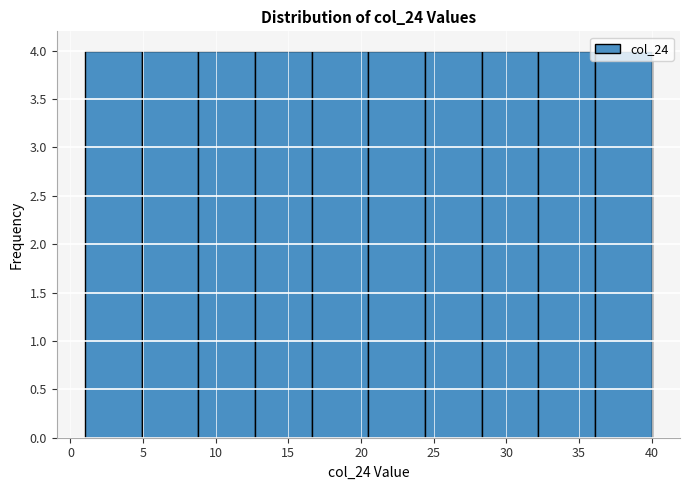

What is the height of the bar covering 16.6 to 20.5 on the x-axis? Neither the bar edges nor the heights are printed on the chart, so give them approximately, as read against the axes.

4